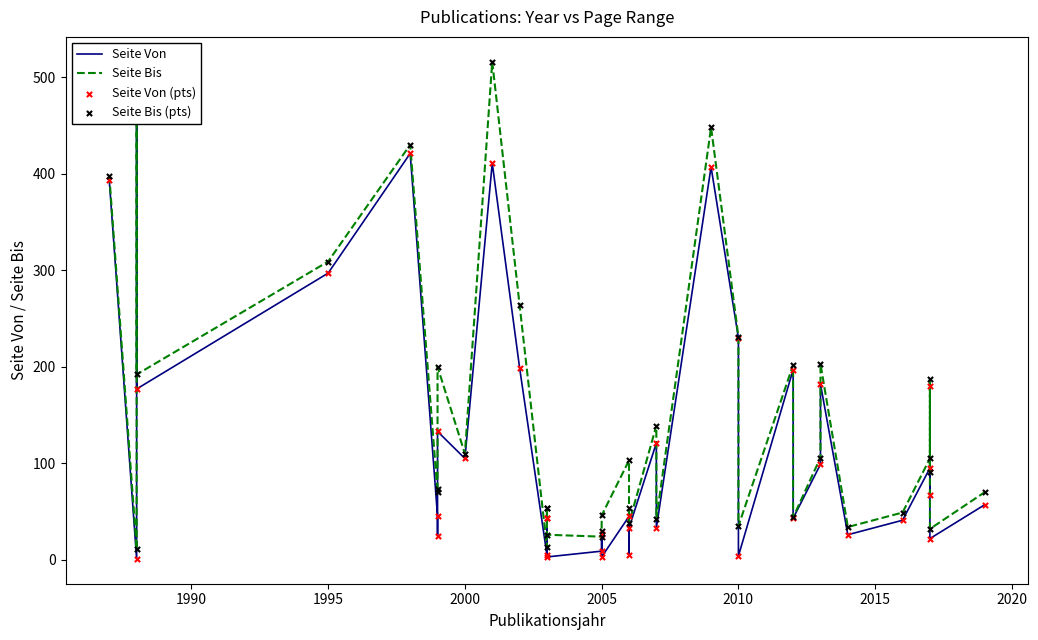

Which series has the largest total across all categories?

Seite Bis